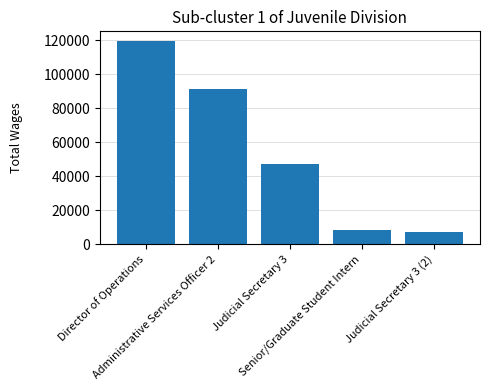

What is the average value?

54663